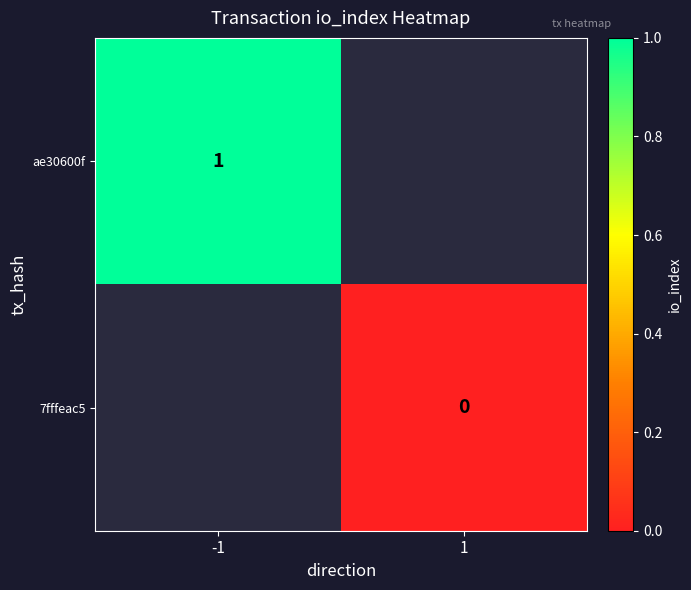

The ae30600f series shows 1 at -1. True or false?

True